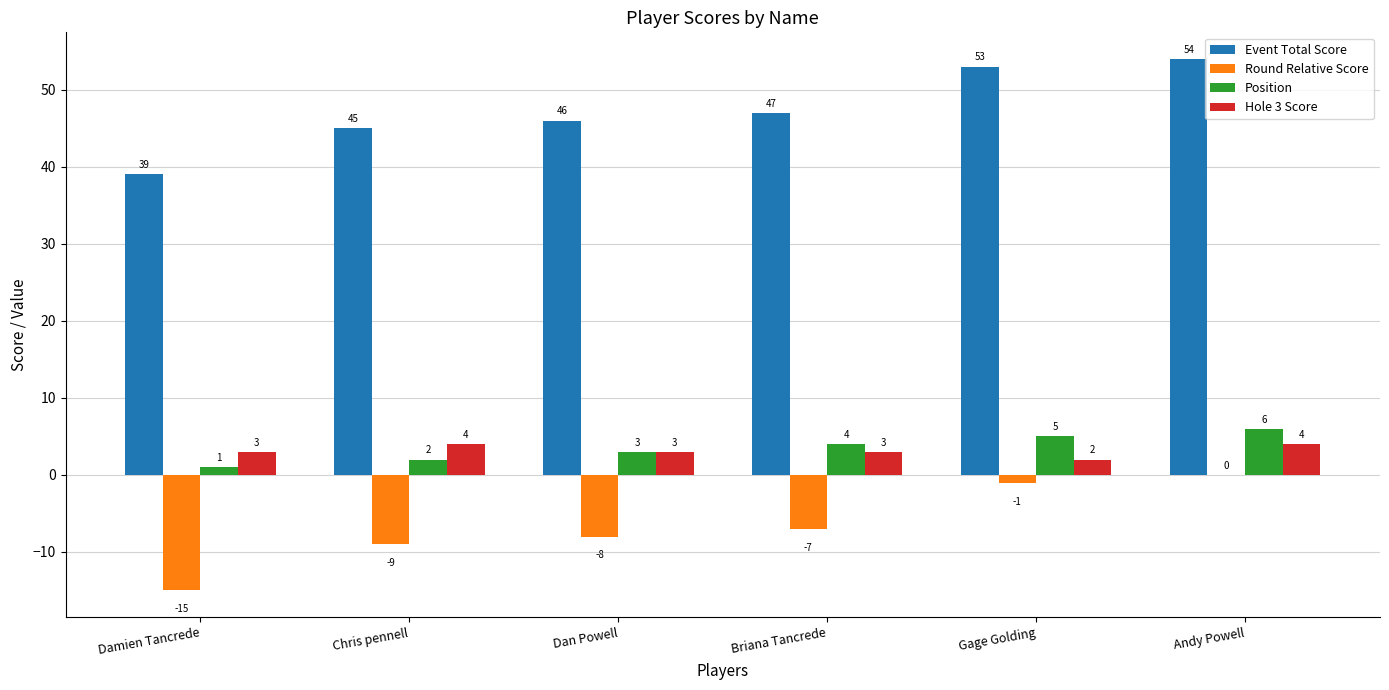

Is it true that Round Relative Score equals -4 at Dan Powell?

False